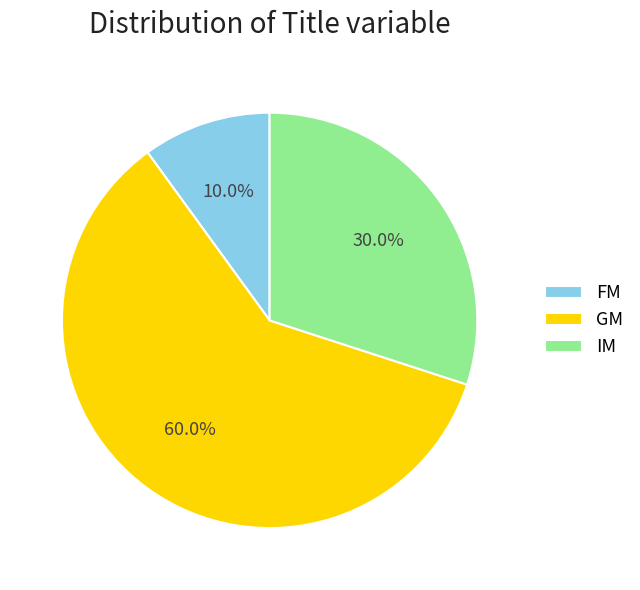

To the nearest percent, what is the combined percentage of IM and FM?

40%